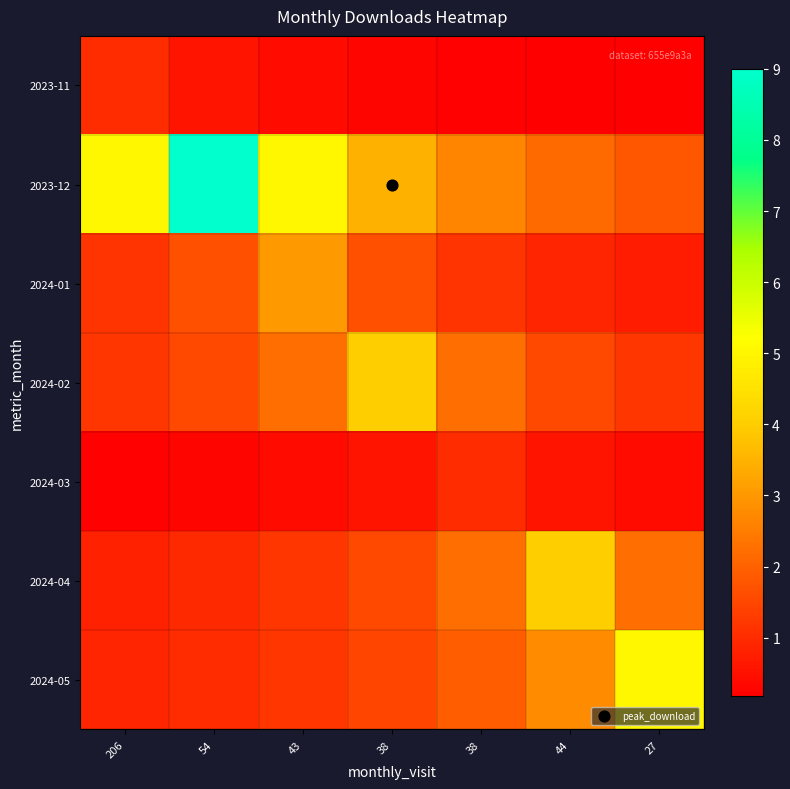

At how many categories does at least one series exceed 2?

7